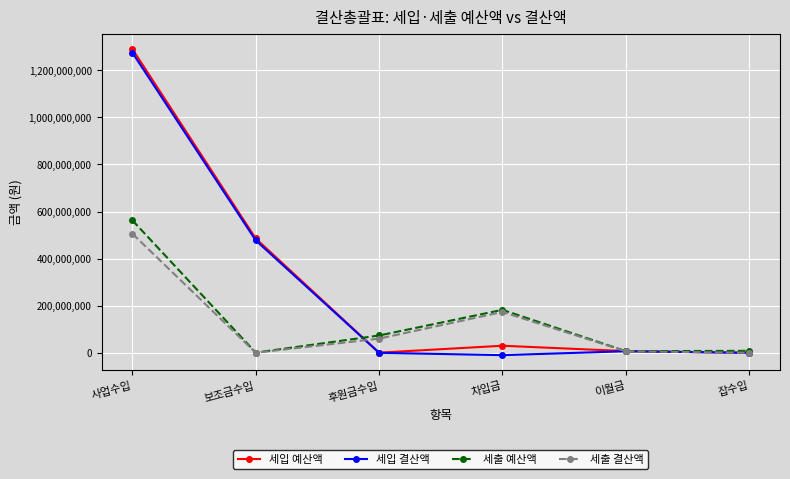

Which series has the largest range (max minus min)?

세입 예산액